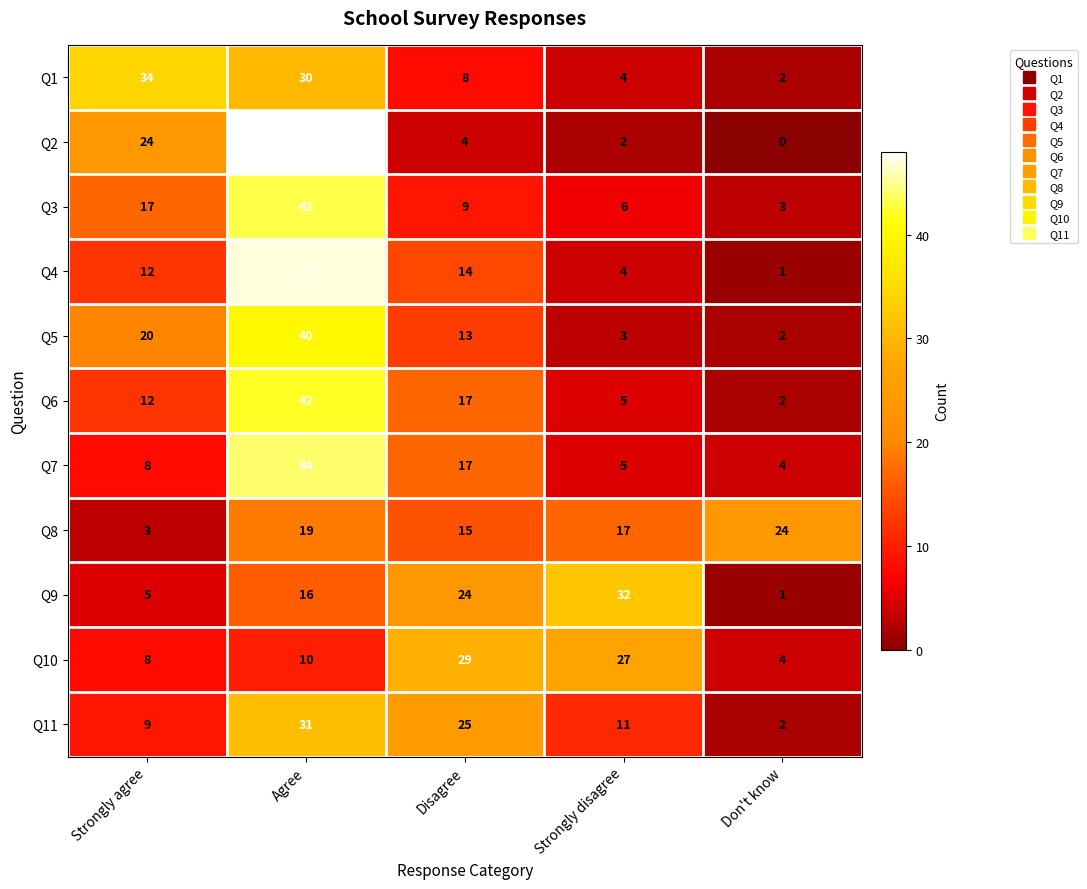

True or false: Q11 has a value of 31 at Agree.

True